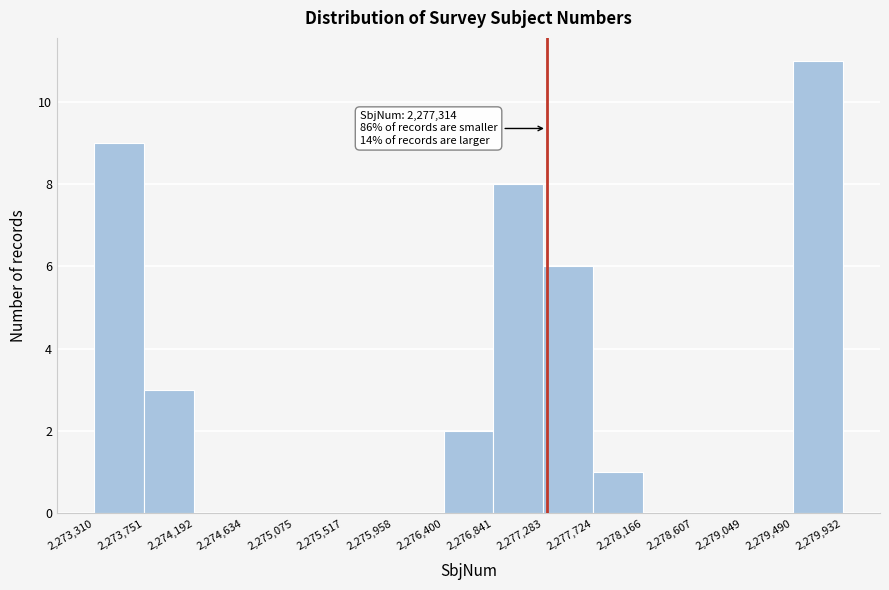

Over which range of the x-axis is the bar tallest?

2,279,490 to 2,279,932